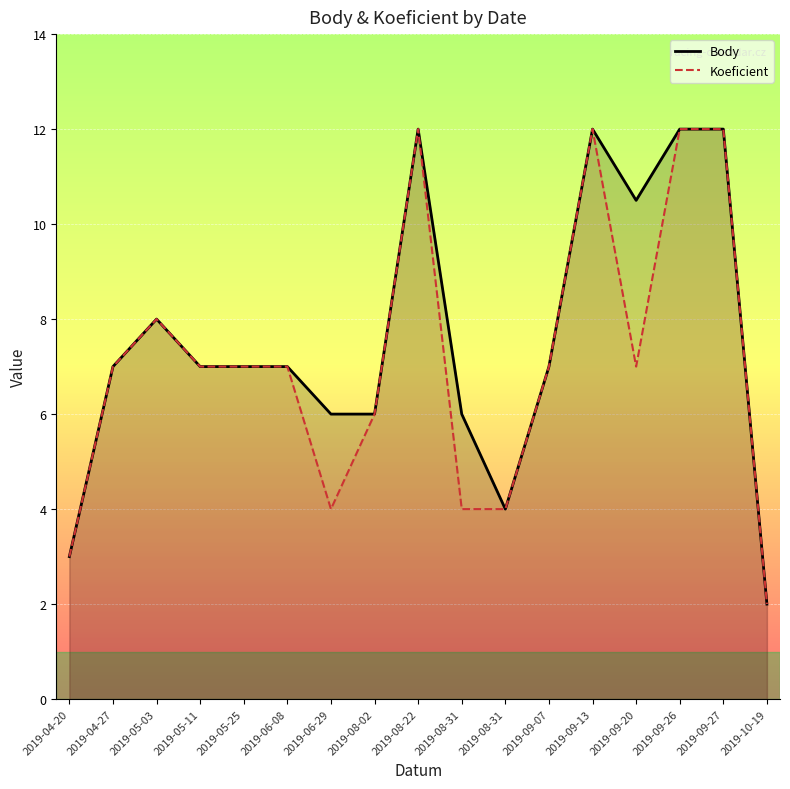

What is the difference between the second highest and second lowest values in the Koeficient series?

9.0